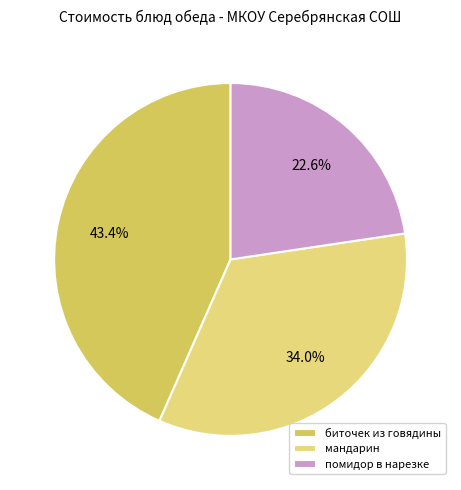

To the nearest percent, what portion does биточек из говядины represent?

43%